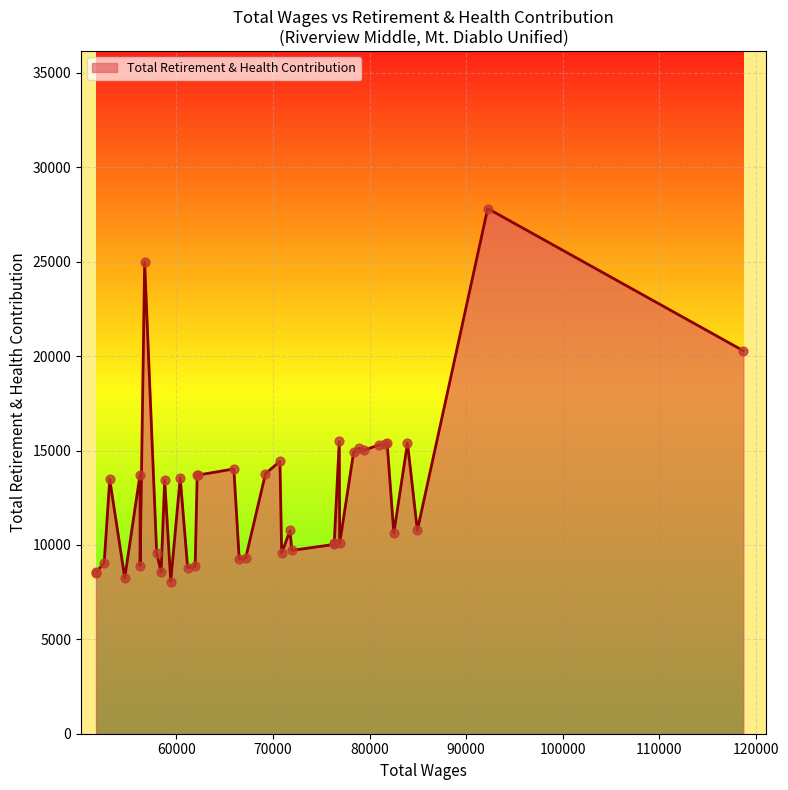

What is the difference between the maximum and minimum values?

19761